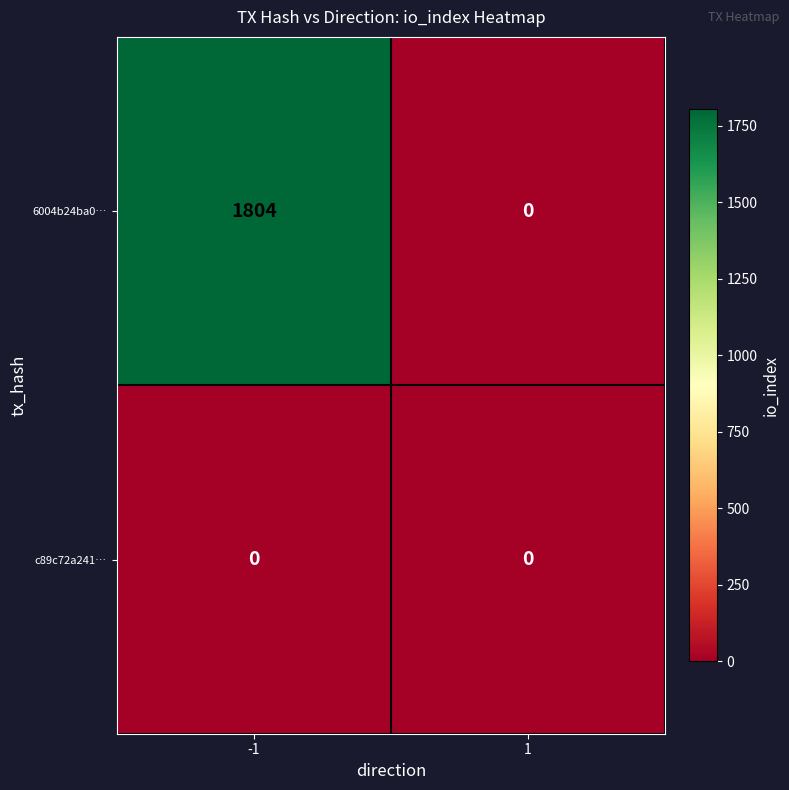

What is the maximum value shown in the chart?

1804